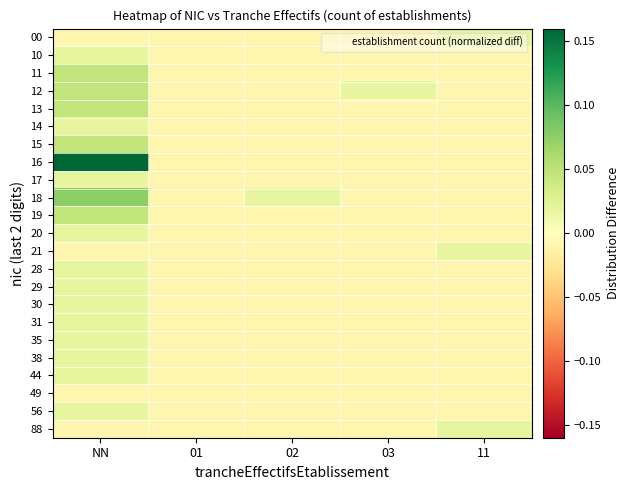

What is the total value across all series at 01?

-0.2